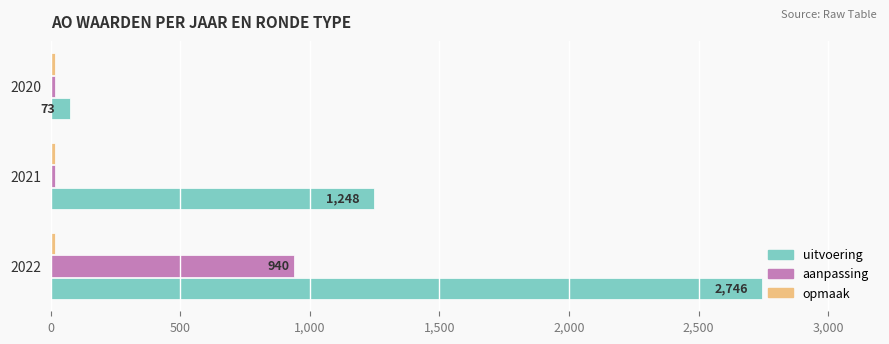

True or false: uitvoering has a value of 2076 at 2021.

False